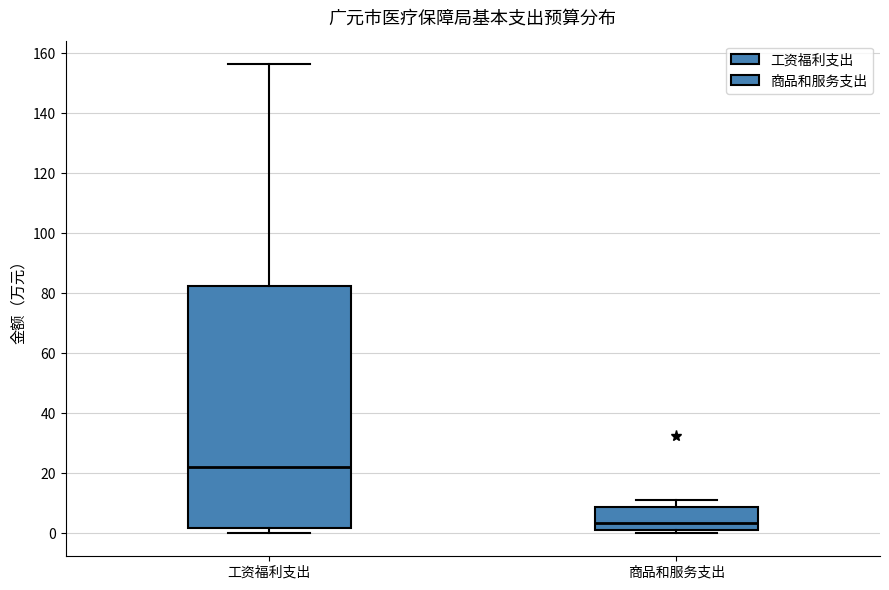

Reading left to right, transcribe this box plot: for each box, give where its median line is, the range the box spans, and where its two whiskers end, as read against the y-axis. The values are not printed on the chart, so give them approximately, as read against the axis.

工资福利支出: median 22, box 2 to 82, whiskers 0 to 156
商品和服务支出: median 4, box 2 to 8, whiskers 0 to 12